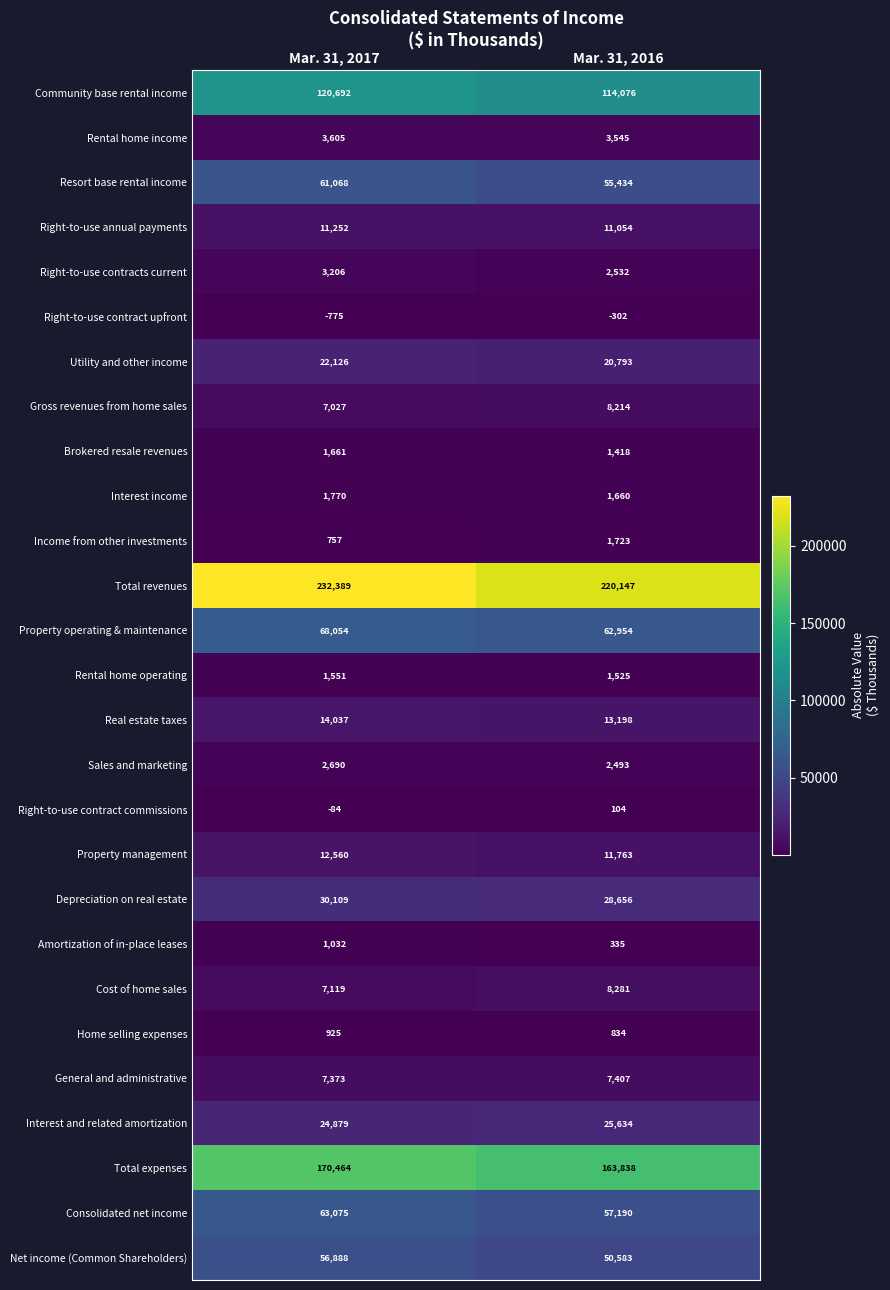

True or false: Rental home operating has a value of 751 at Mar. 31, 2017.

False